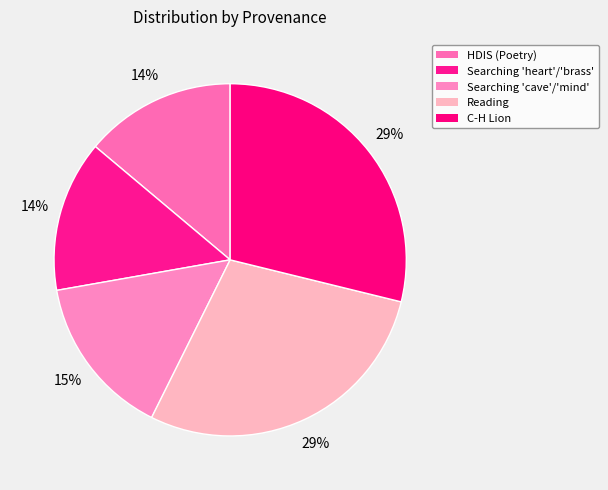

Count the number of slices in the pie.

5